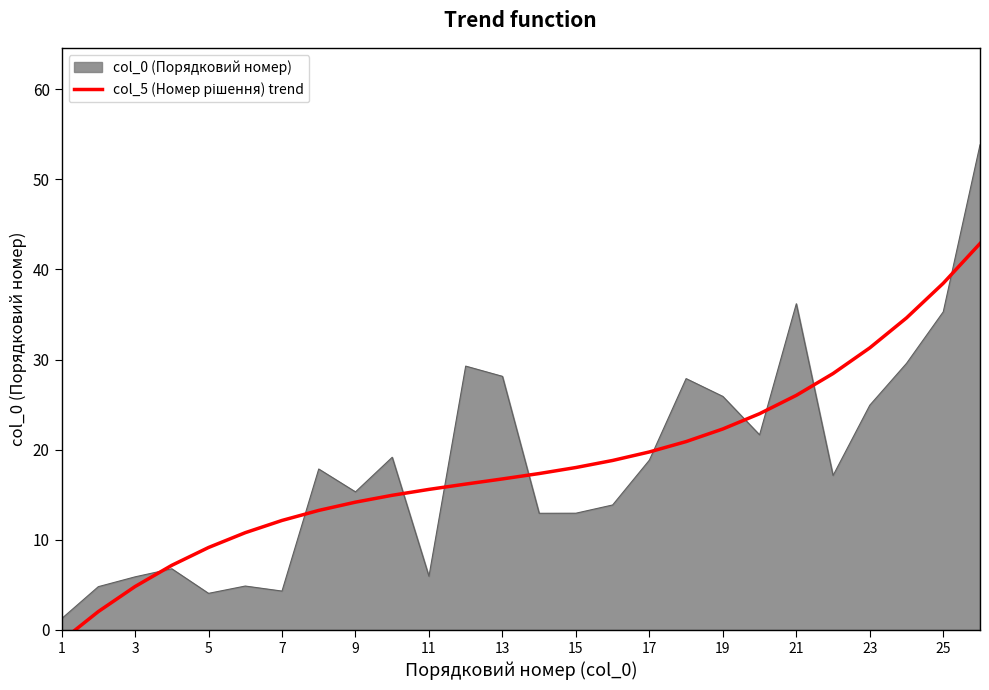

Is it true that col_0 (Порядковий номер) equals 25.9 at 19?

True